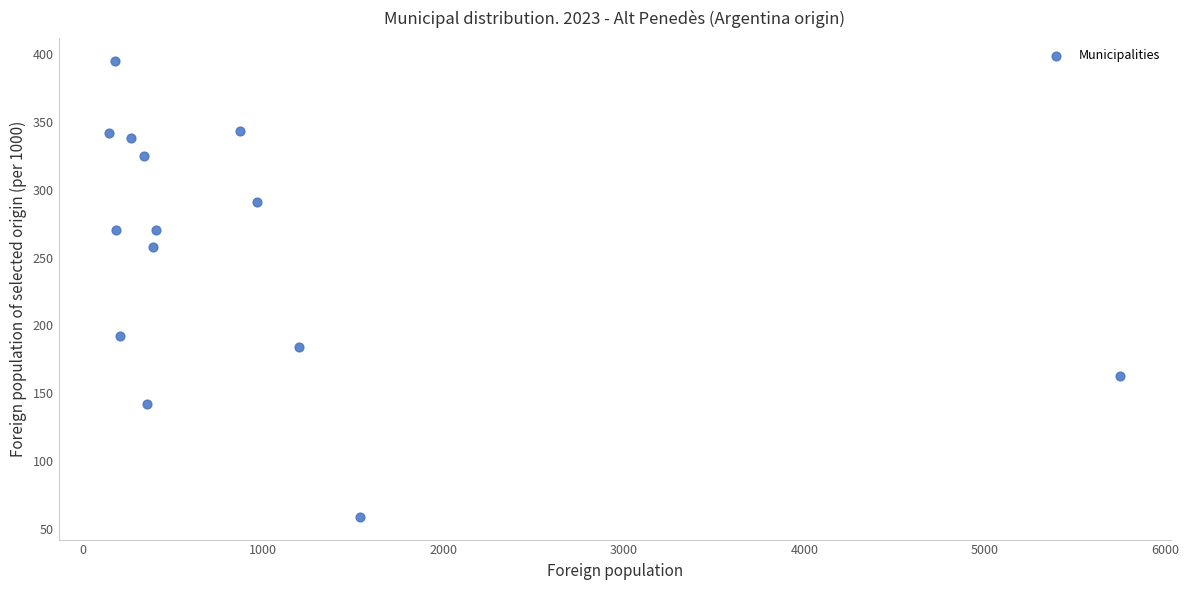

What Y value in the scatter plot is closest to 227?

258